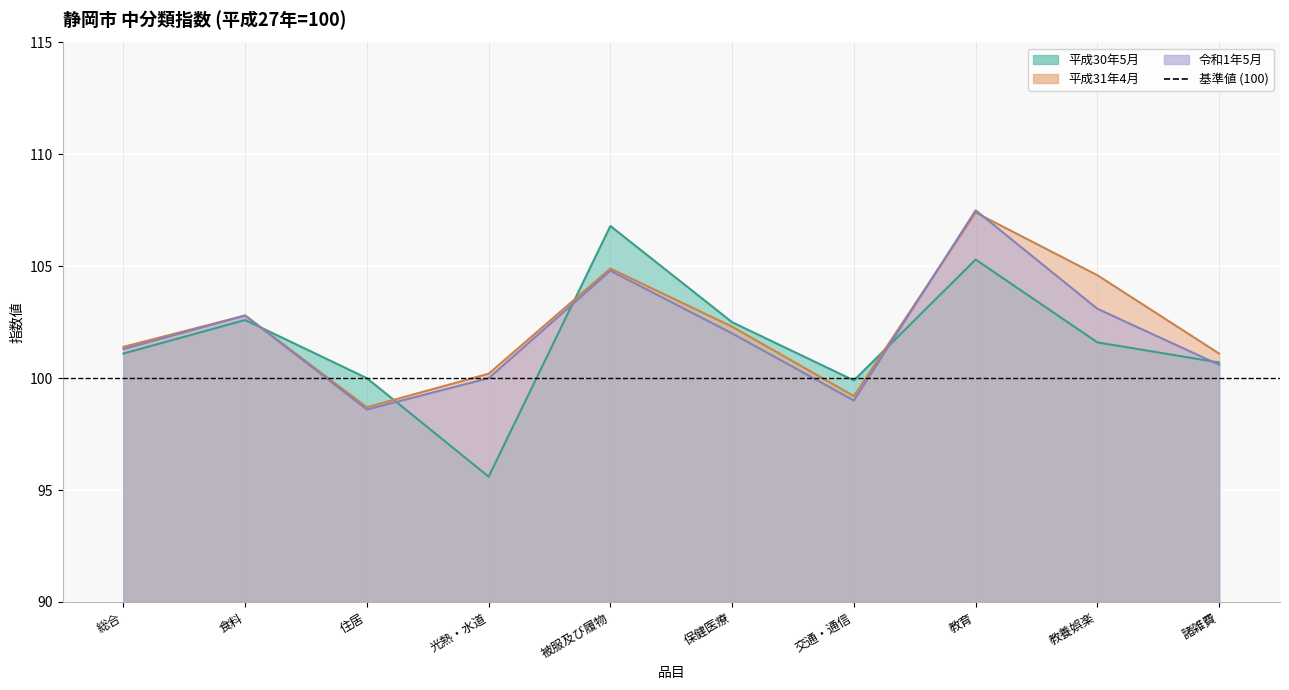

What is the label of the 1st point from the left?

総合